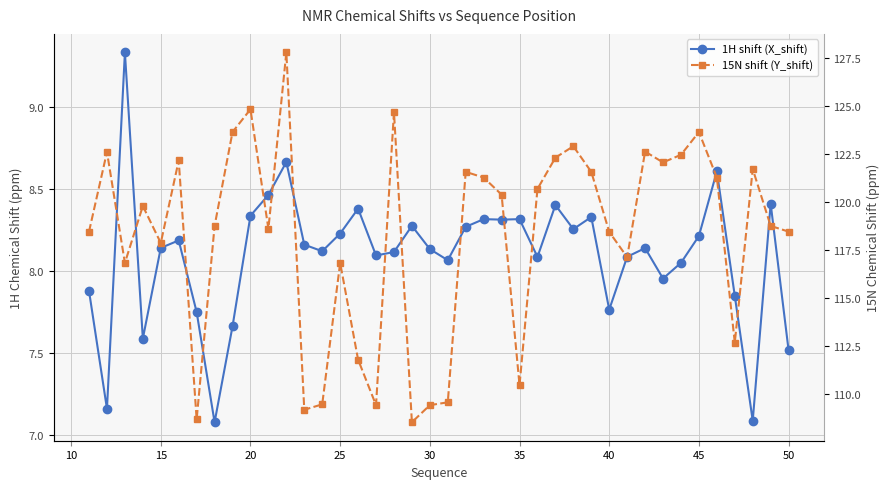

At how many categories does at least one series exceed 25?

40